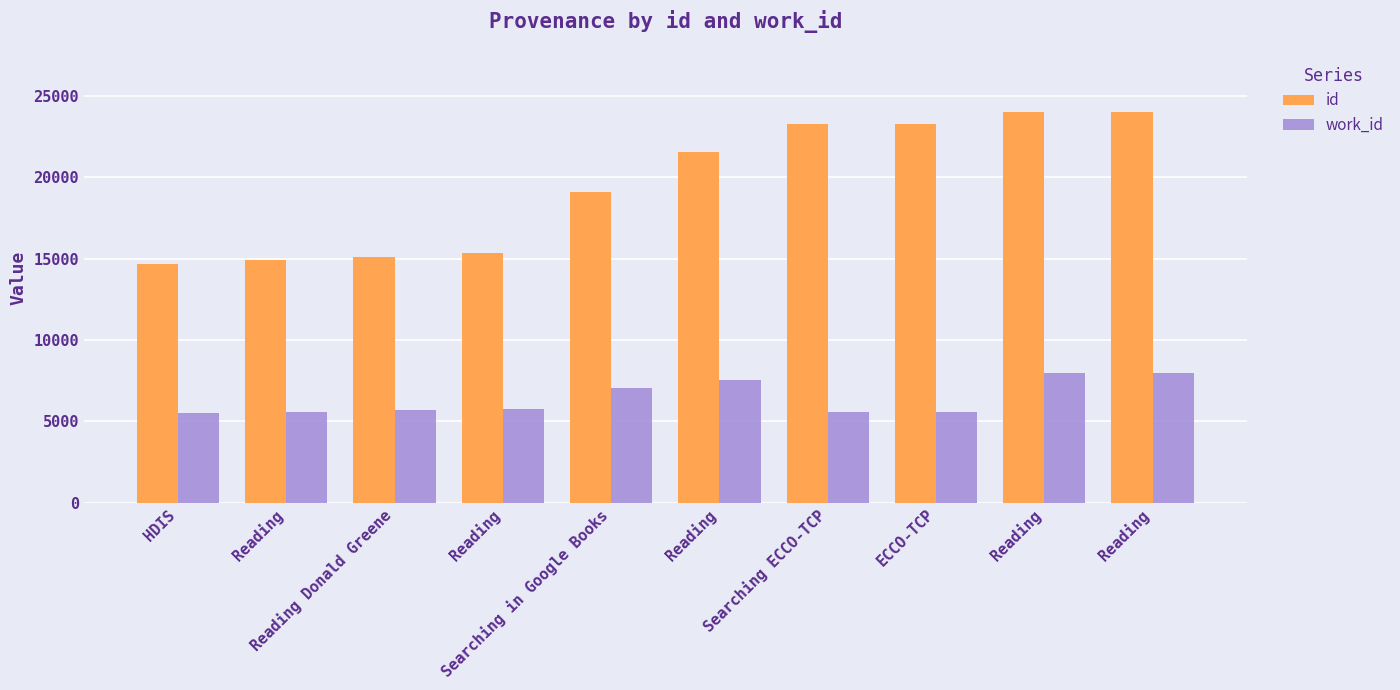

Rank the series by their maximum value, from lowest to highest.

work_id, id